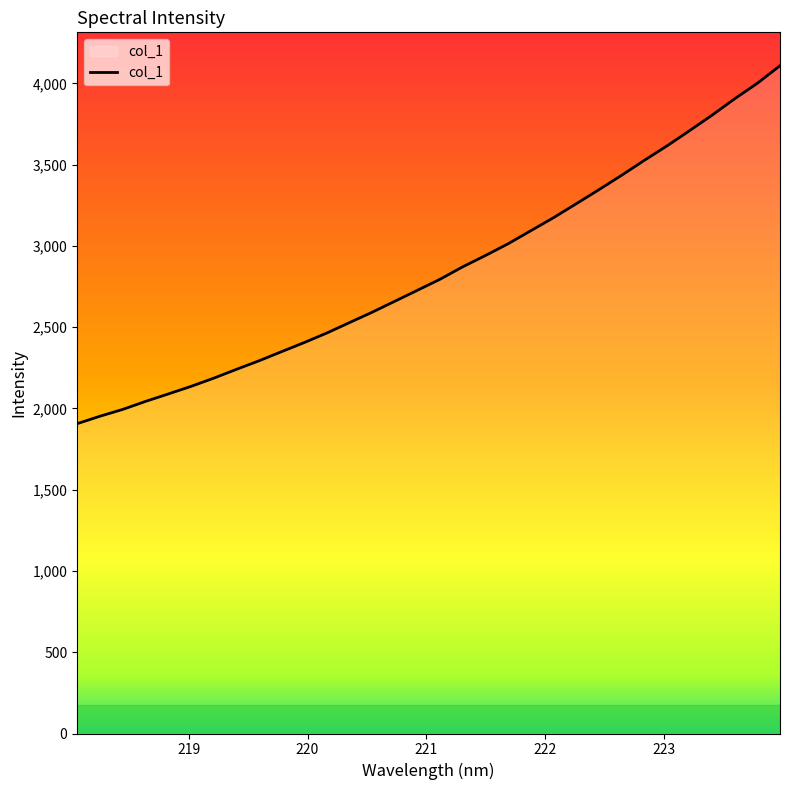

What is the smallest value displayed?

1906.3